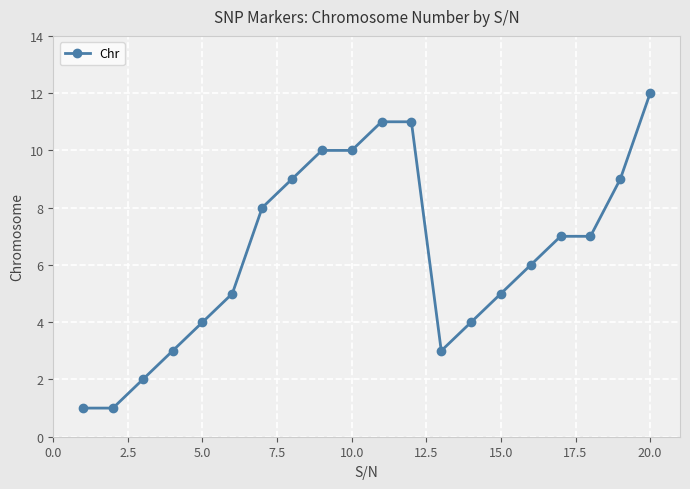

What is the greatest value displayed?

12